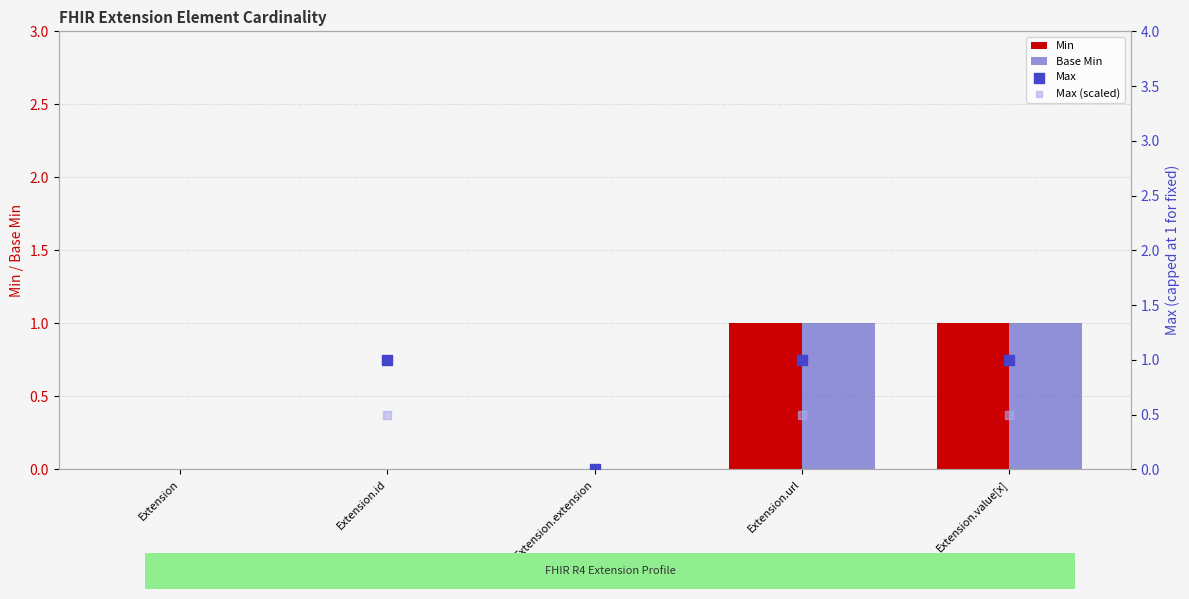

Which series has the largest total across all categories?

Max